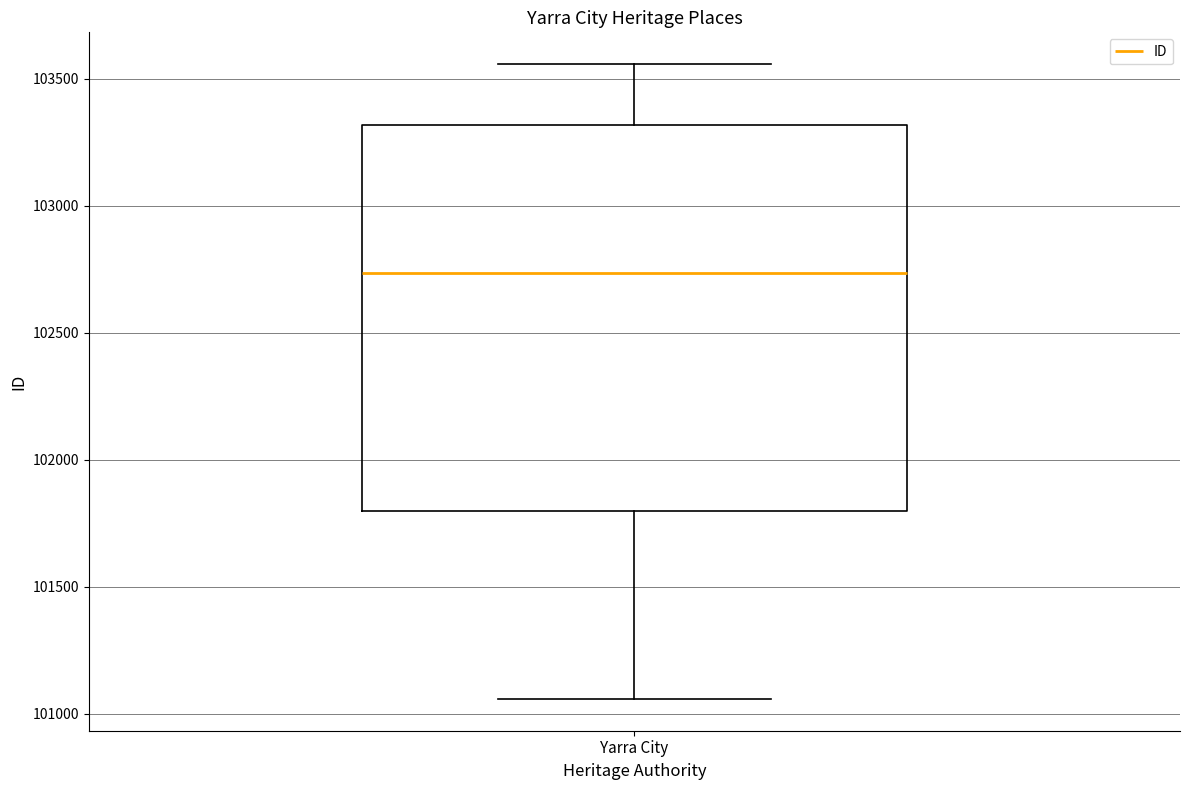

Read this box plot against the y-axis: the position of the median line, the range covered by the box, and the ends of both whiskers. The values are not printed on the chart, so give them approximately, as read against the axis.

median 102750, box 101800 to 103300, whiskers 101050 to 103550